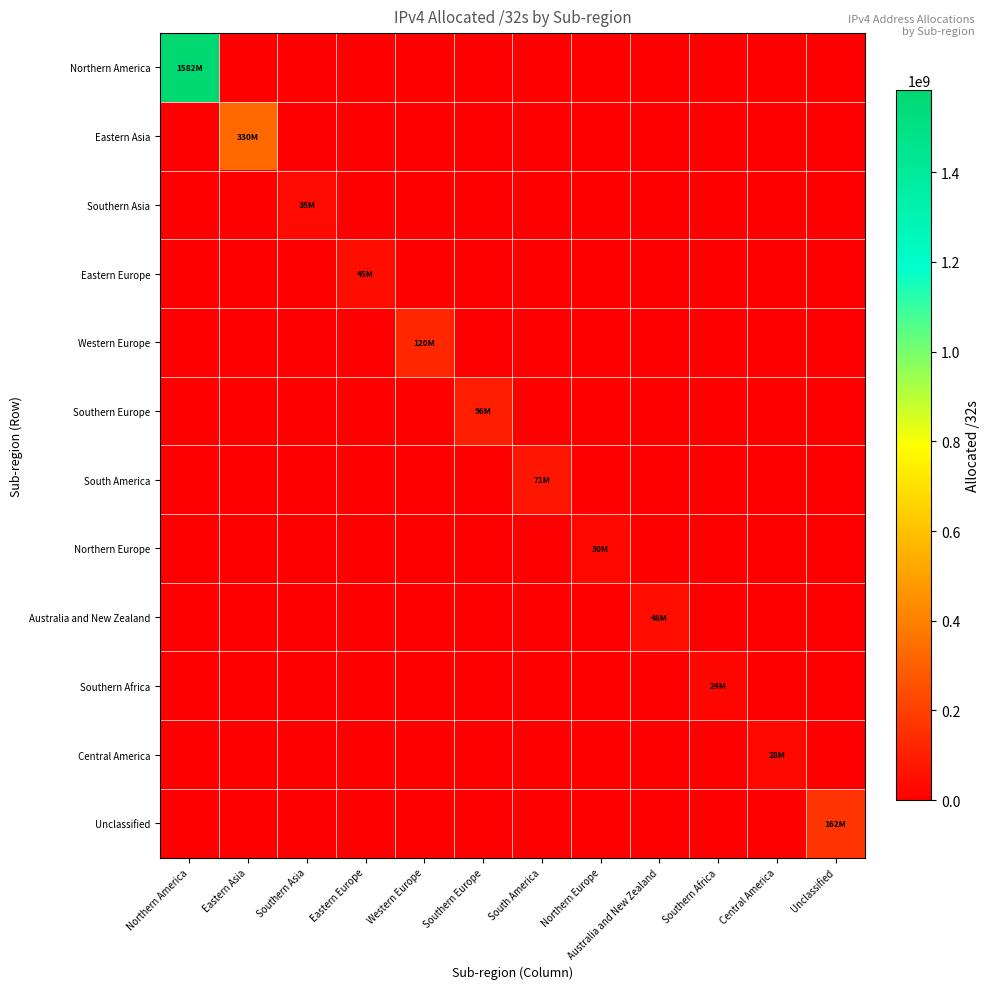

Rank the series at Australia and New Zealand from lowest to highest value.

Northern America, Eastern Asia, Southern Asia, Eastern Europe, Western Europe, Southern Europe, South America, Northern Europe, Southern Africa, Central America, Unclassified, Australia and New Zealand